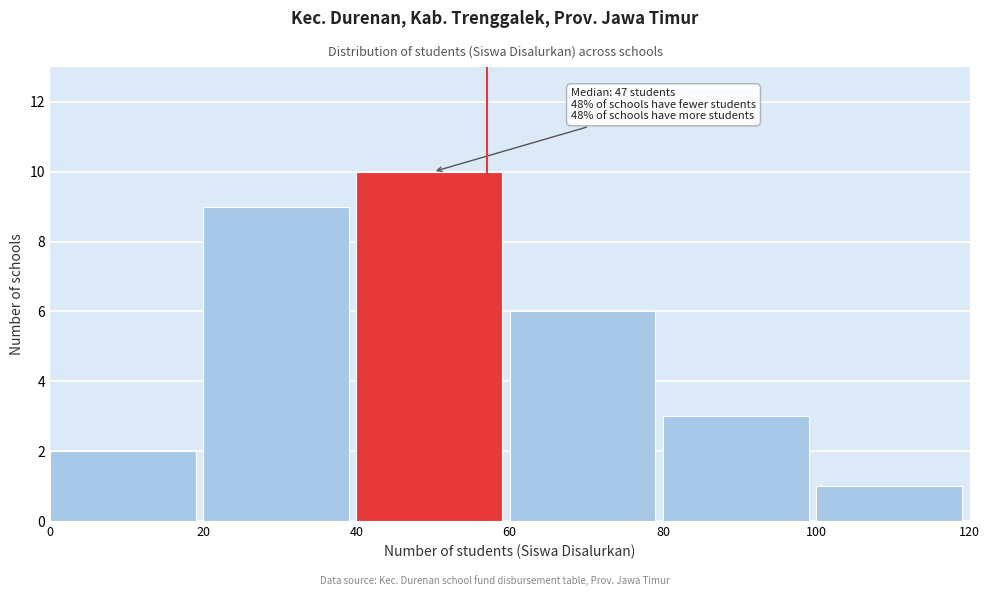

Over which range of the x-axis is the bar tallest?

40 to 60